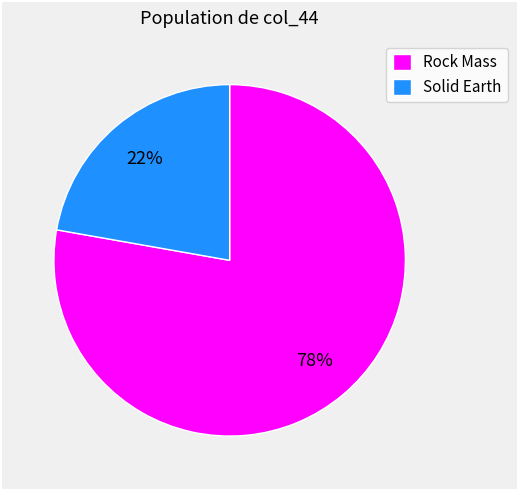

To the nearest percent, what is the average slice percentage?

50%